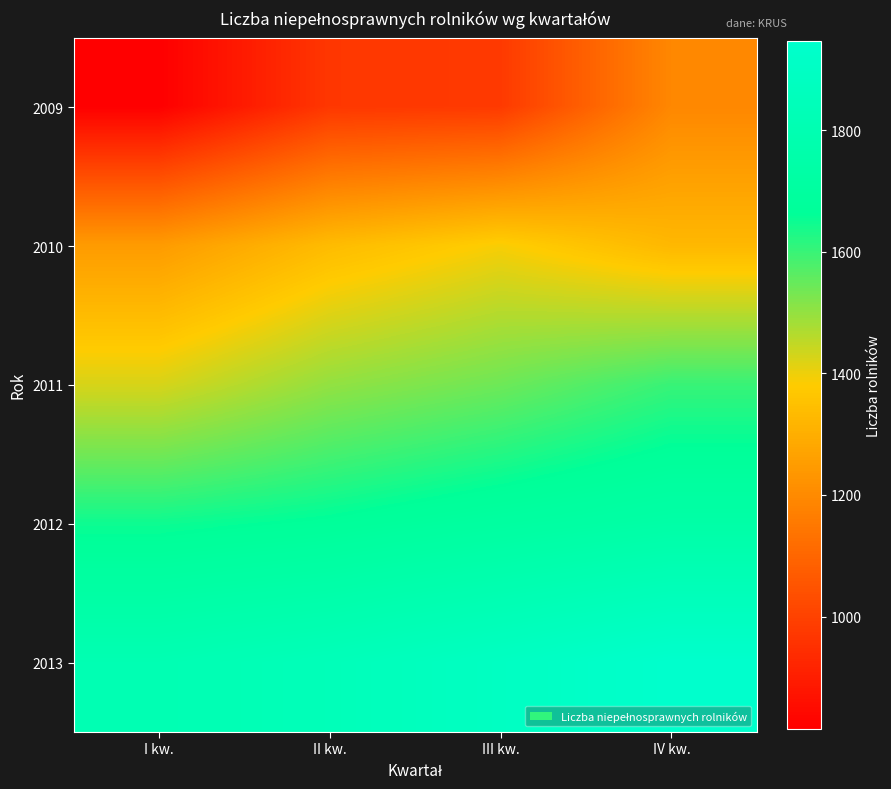

Which series has the largest total across all categories?

2013